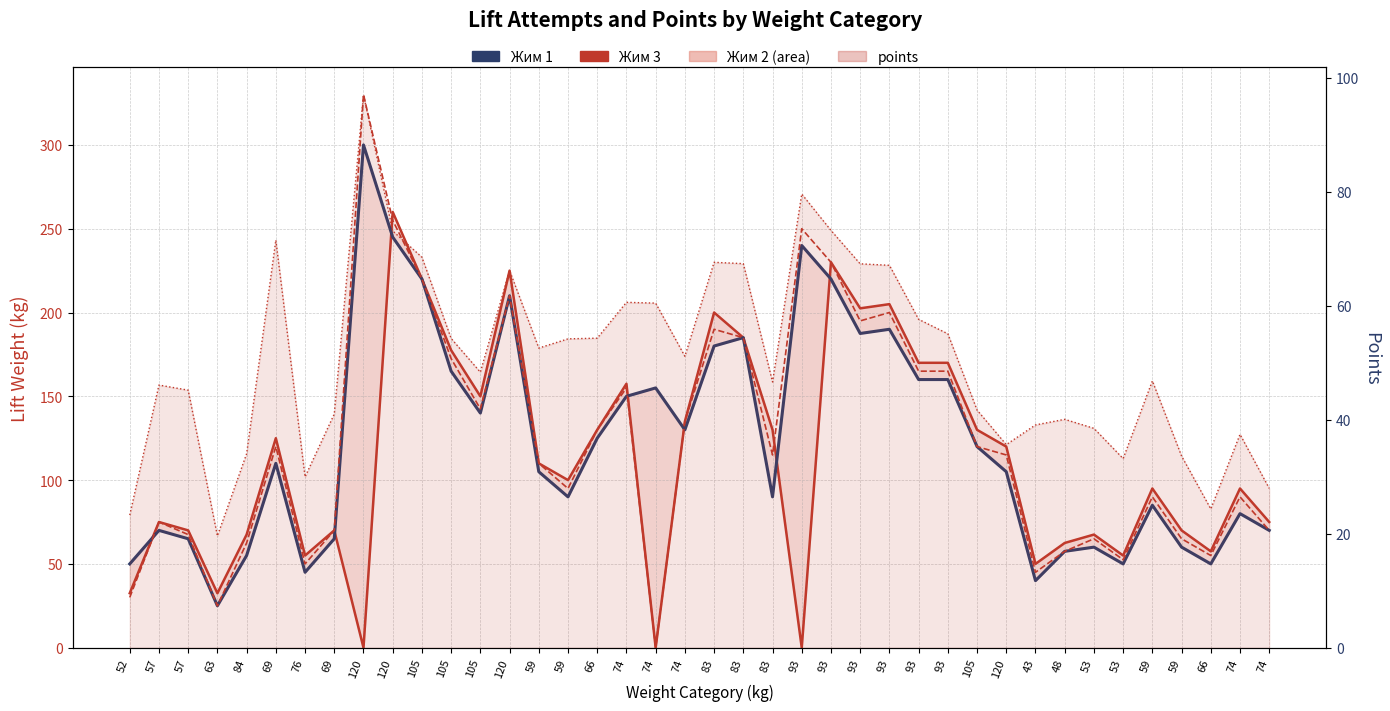

Rank the series by their maximum value, from lowest to highest.

points, Жим 3, Жим 1, Жим 2